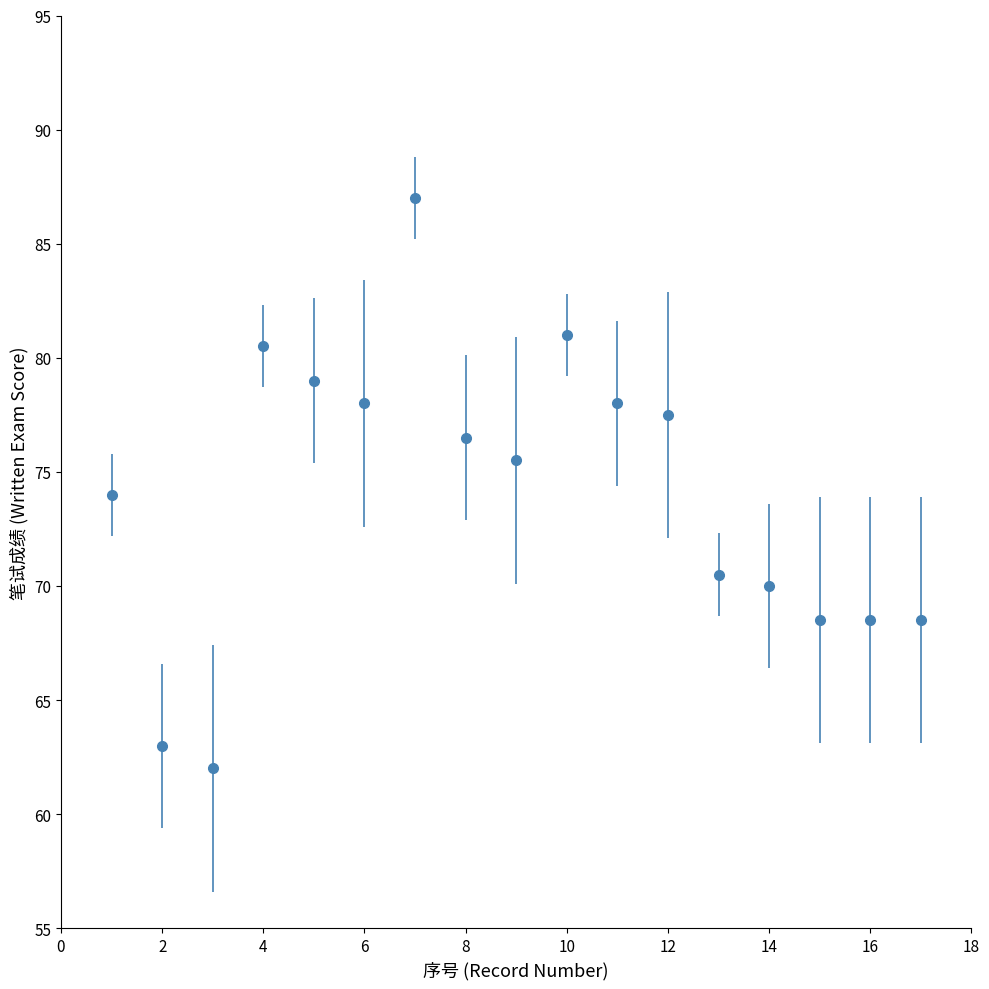

What is the average value?

74.0